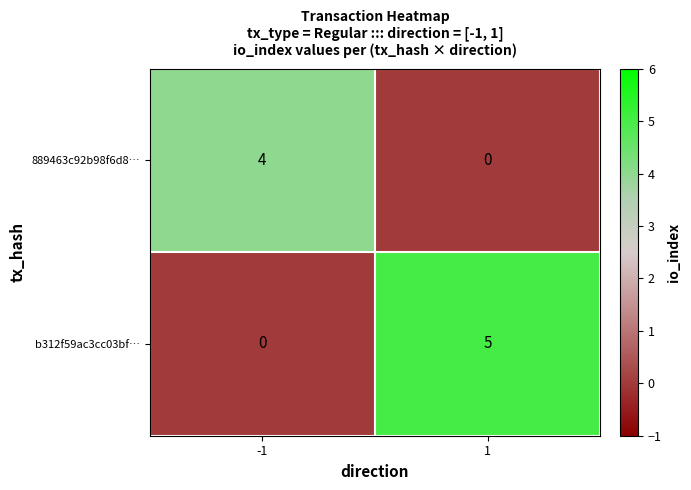

Which series has the largest range (max minus min)?

b312f59ac3cc03bf…